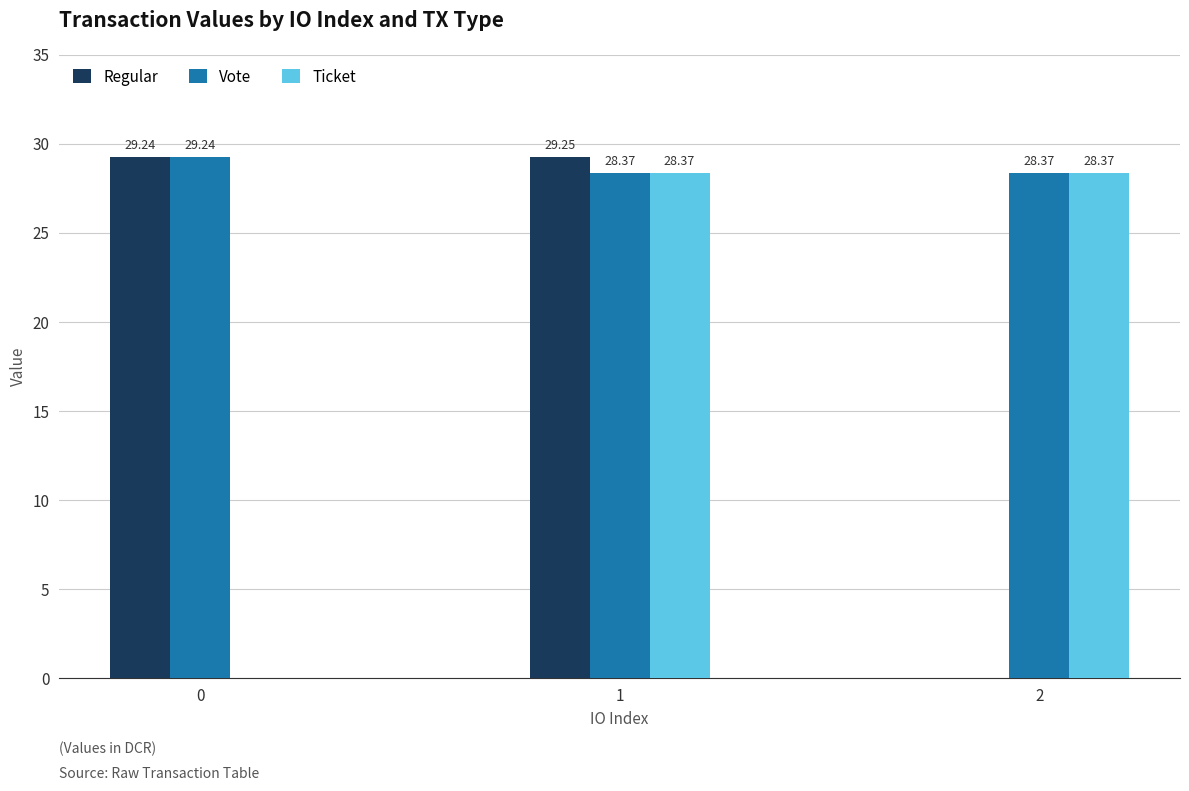

Which series changed the most between 1 and 2?

Regular